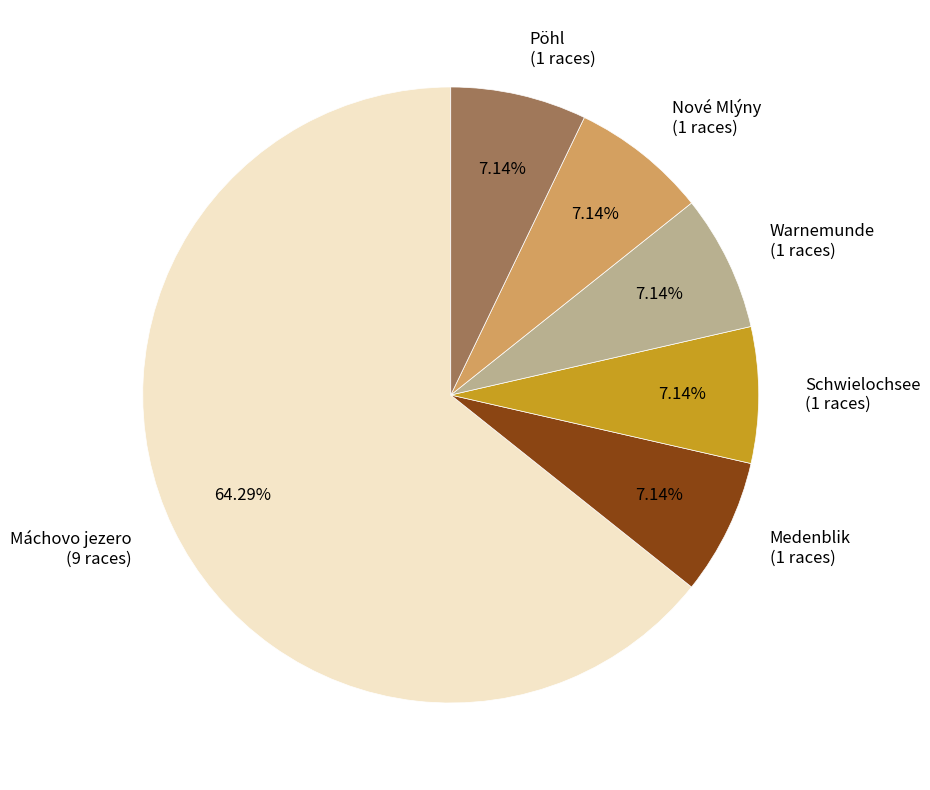

What is the total percentage of Nové Mlýny and Warnemunde?

14.3%